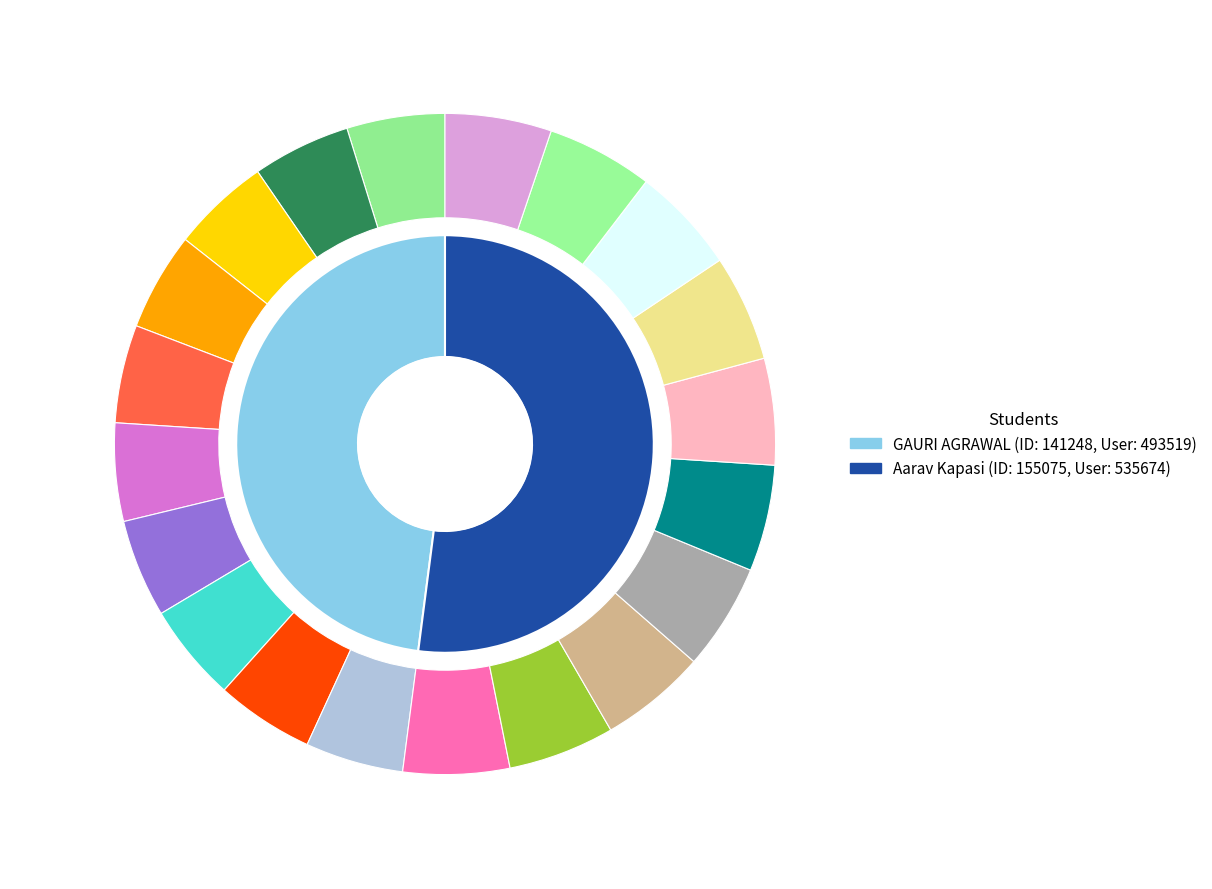

To the nearest percent, what portion does GAURI AGRAWAL represent?

48%